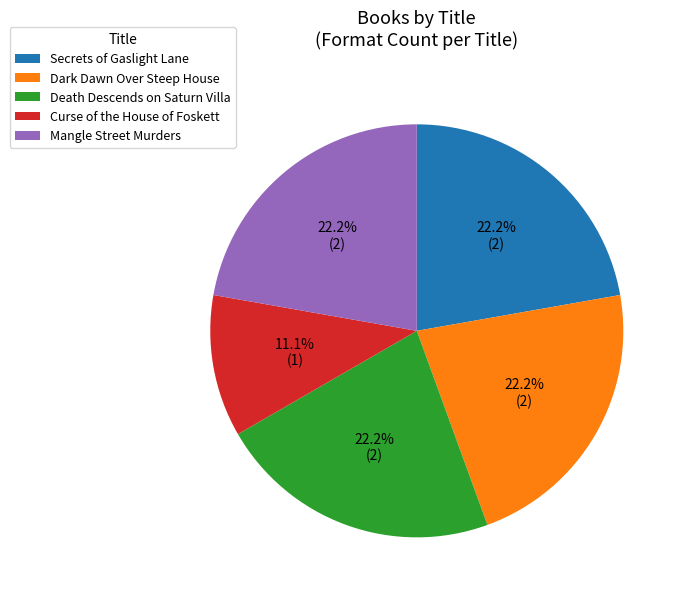

To the nearest percent, what is the combined percentage of Secrets of Gaslight Lane and Curse of the House of Foskett?

33%